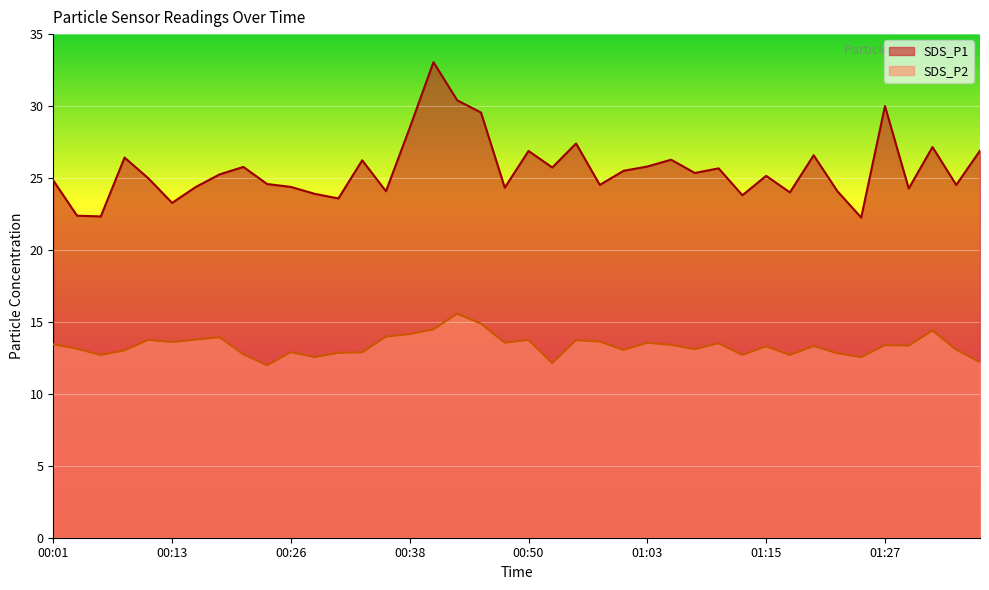

At which category is the sum across all series the highest?

00:40